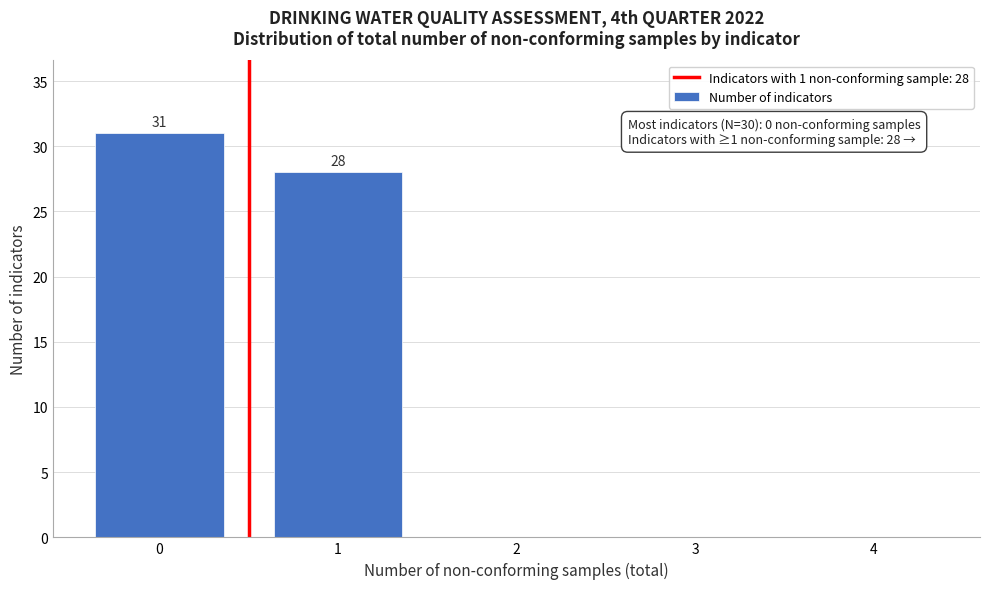

Reading left to right, extract all data points from this chart.

0=31	1=28	2=0	3=0	4=0